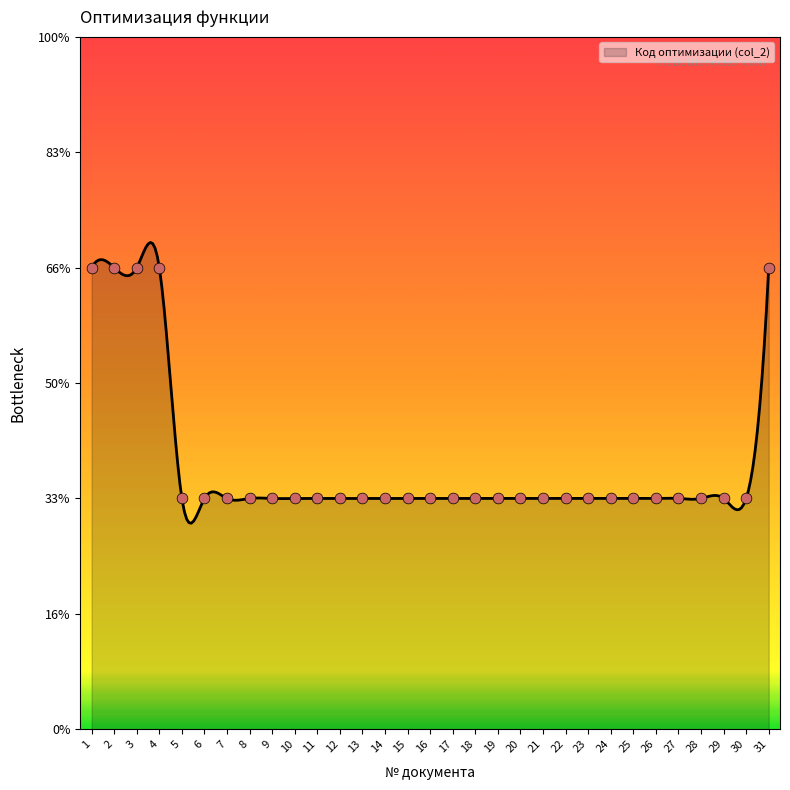

What is the ratio of the value at 4 to the value at 19?

2.0